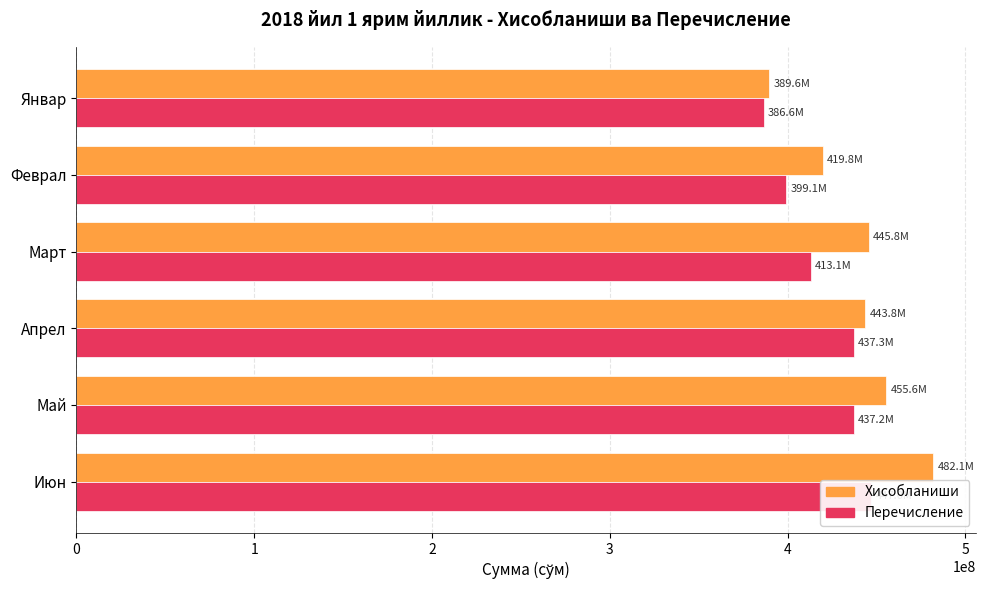

True or false: Перечисление has a value of 190645740.8 at Май.

False